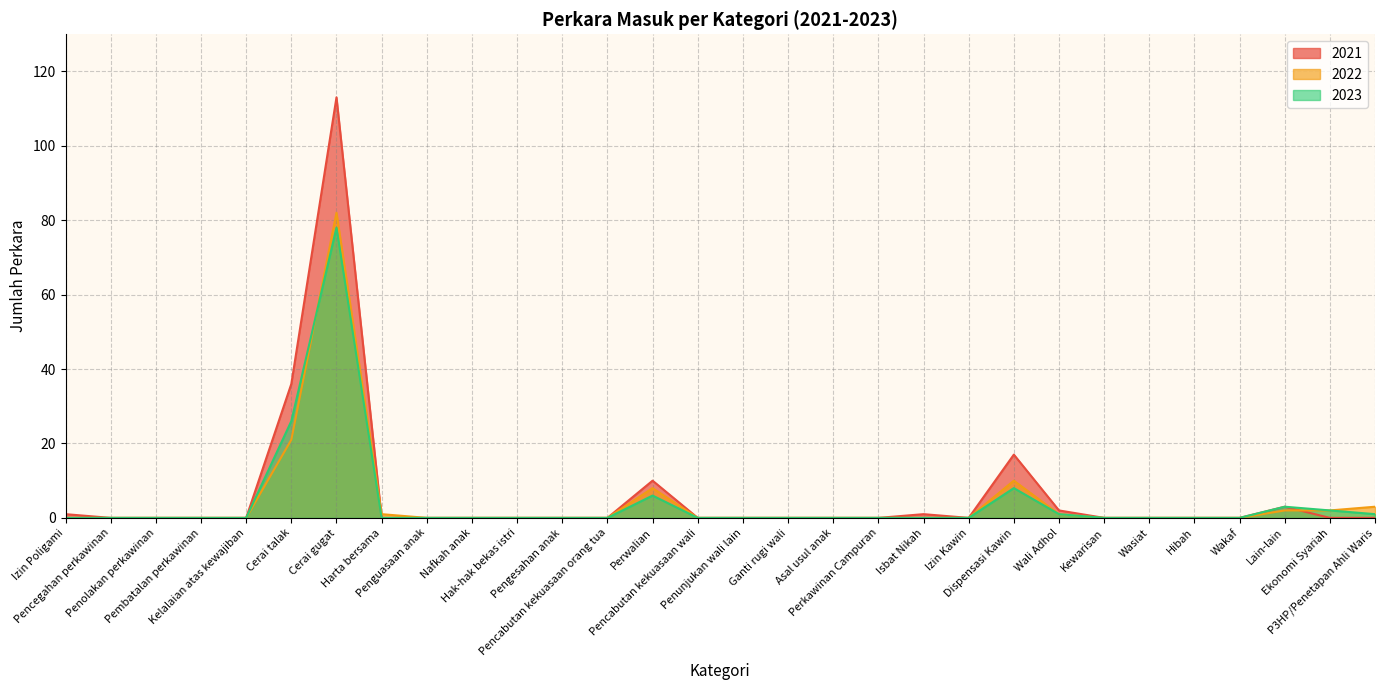

What is the label of the 3rd point from the left?

Penolakan perkawinan